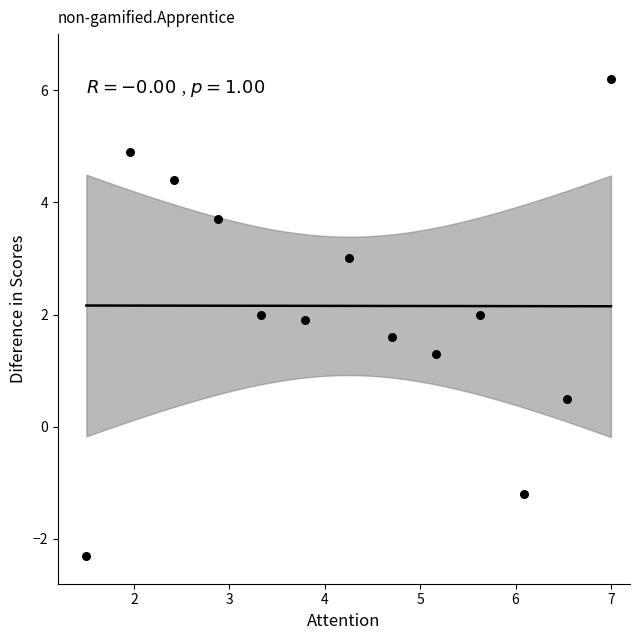

What is the range of X values (max minus min)?

5.5